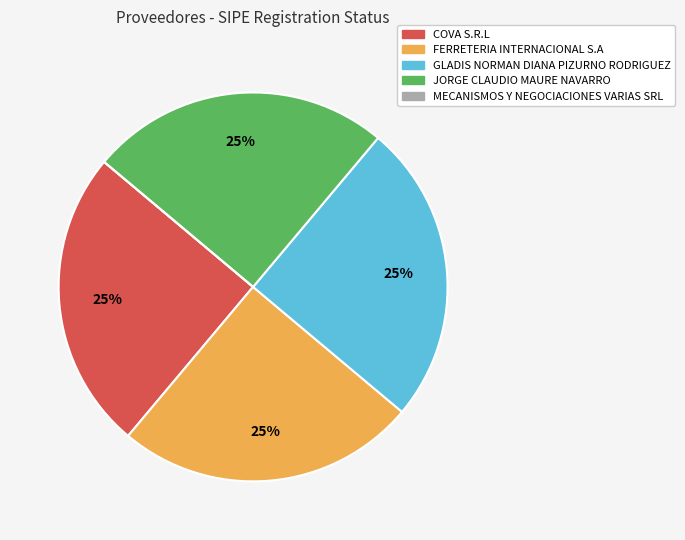

To the nearest percent, what percentage of the pie is COVA S.R.L?

25%